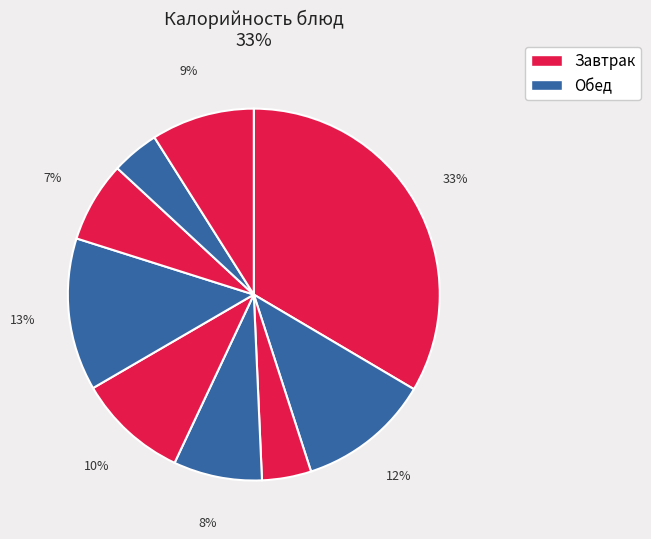

Is there any slice that represents more than half of the pie?

No